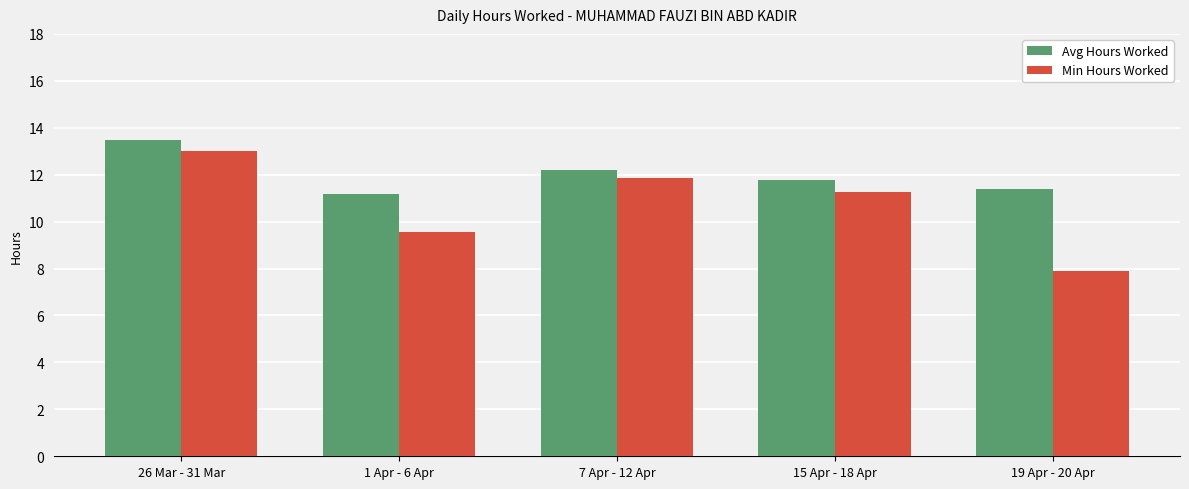

At how many categories does at least one series exceed 7?

5